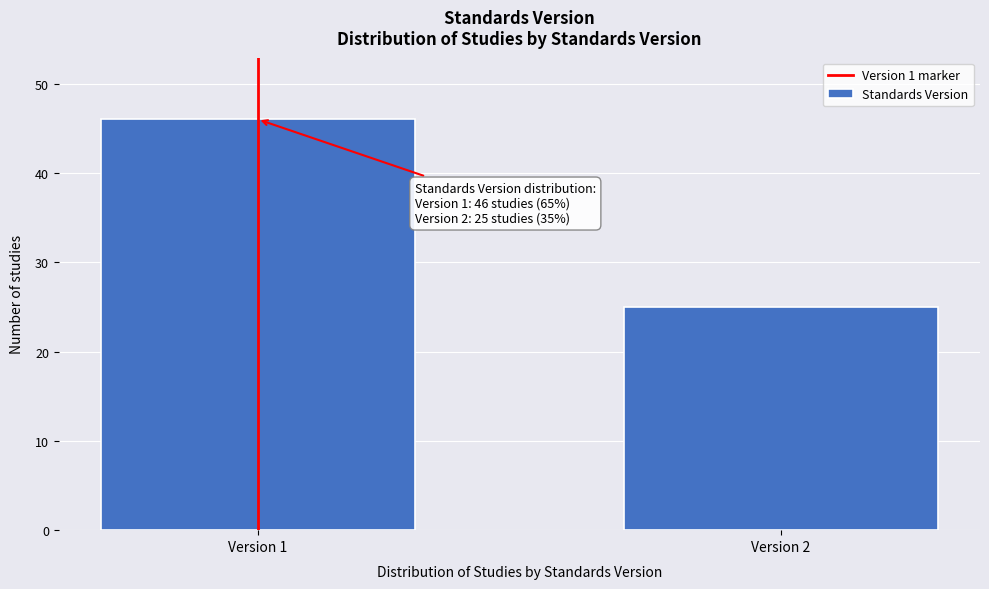

Reading left to right, what are all the values shown in this chart?

Version 1=46	Version 2=25